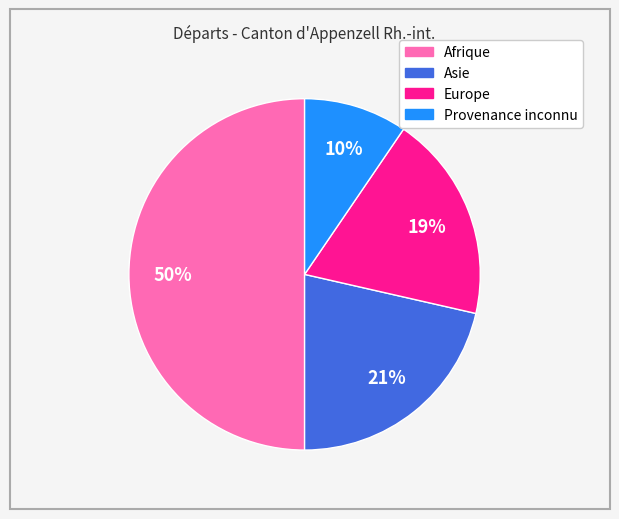

To the nearest percent, what is the difference between the Europe and Afrique slice percentages?

31%